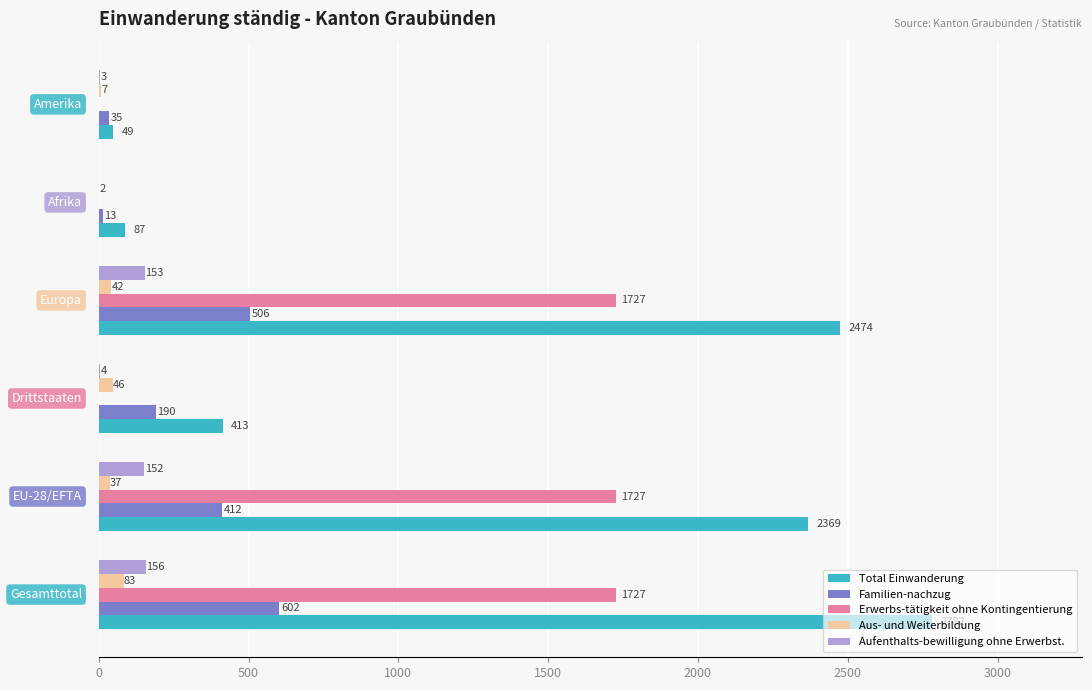

Which series has the largest total across all categories?

Total Einwanderung